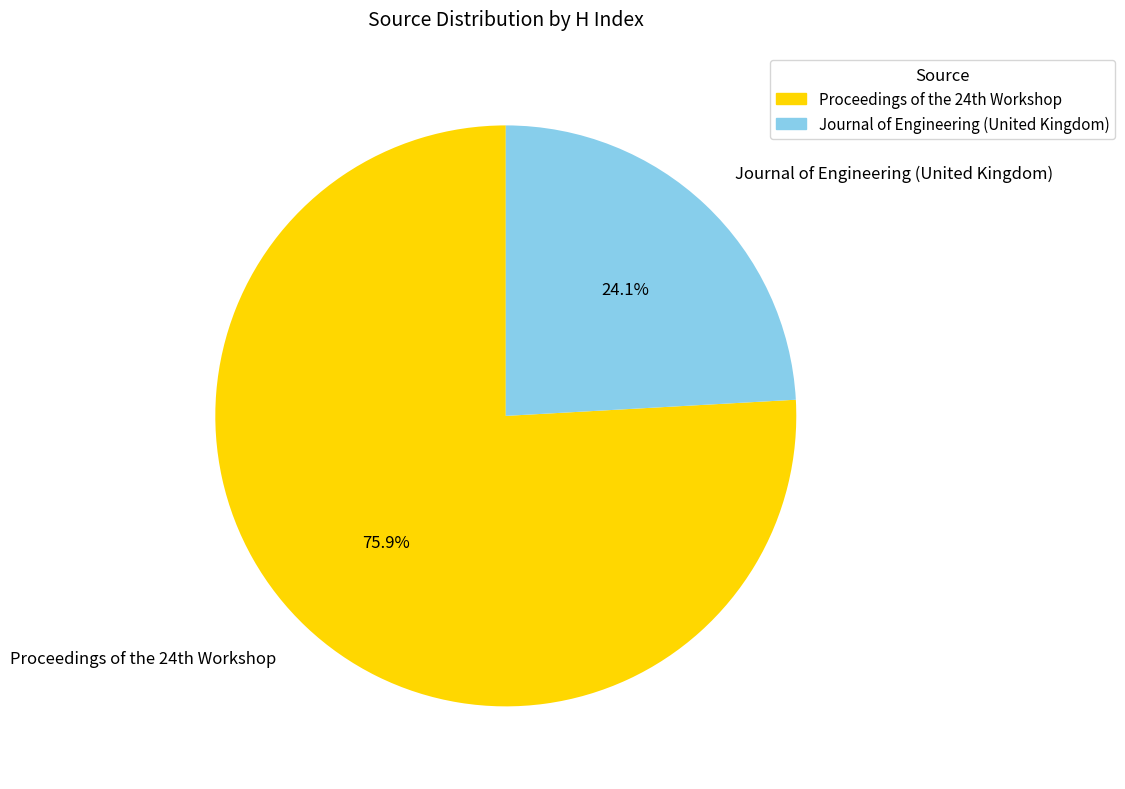

How many slices are in this pie chart?

2